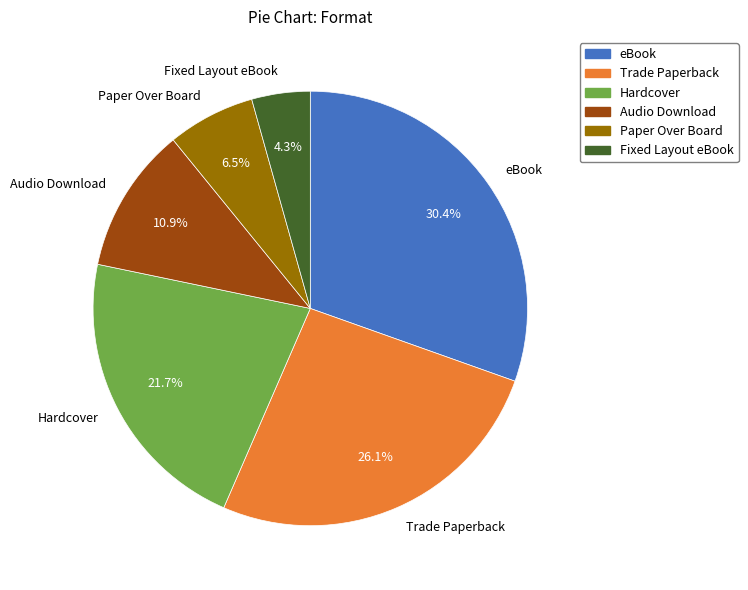

To the nearest percent, what is the average slice percentage?

17%